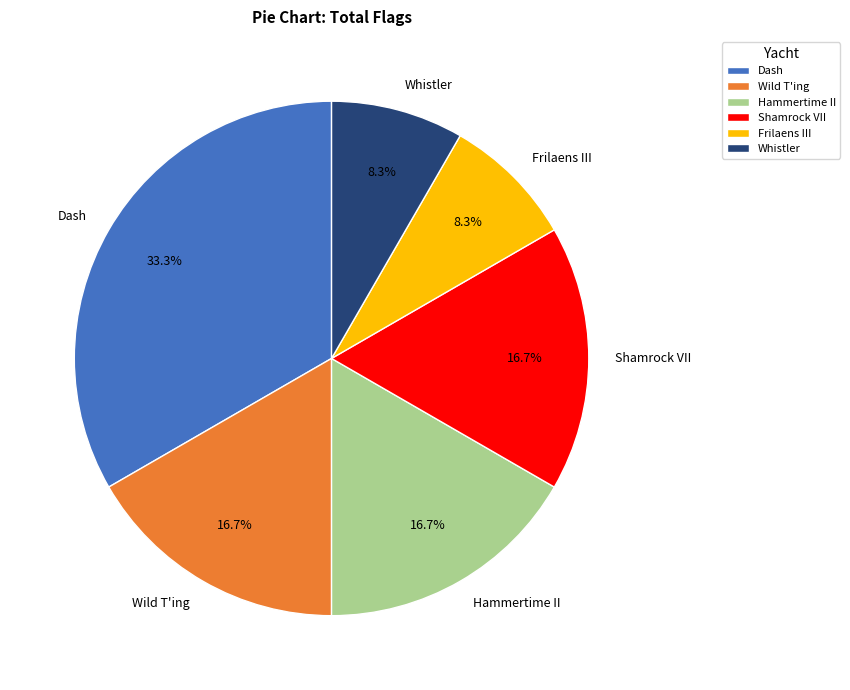

How many slices are in this pie chart?

6